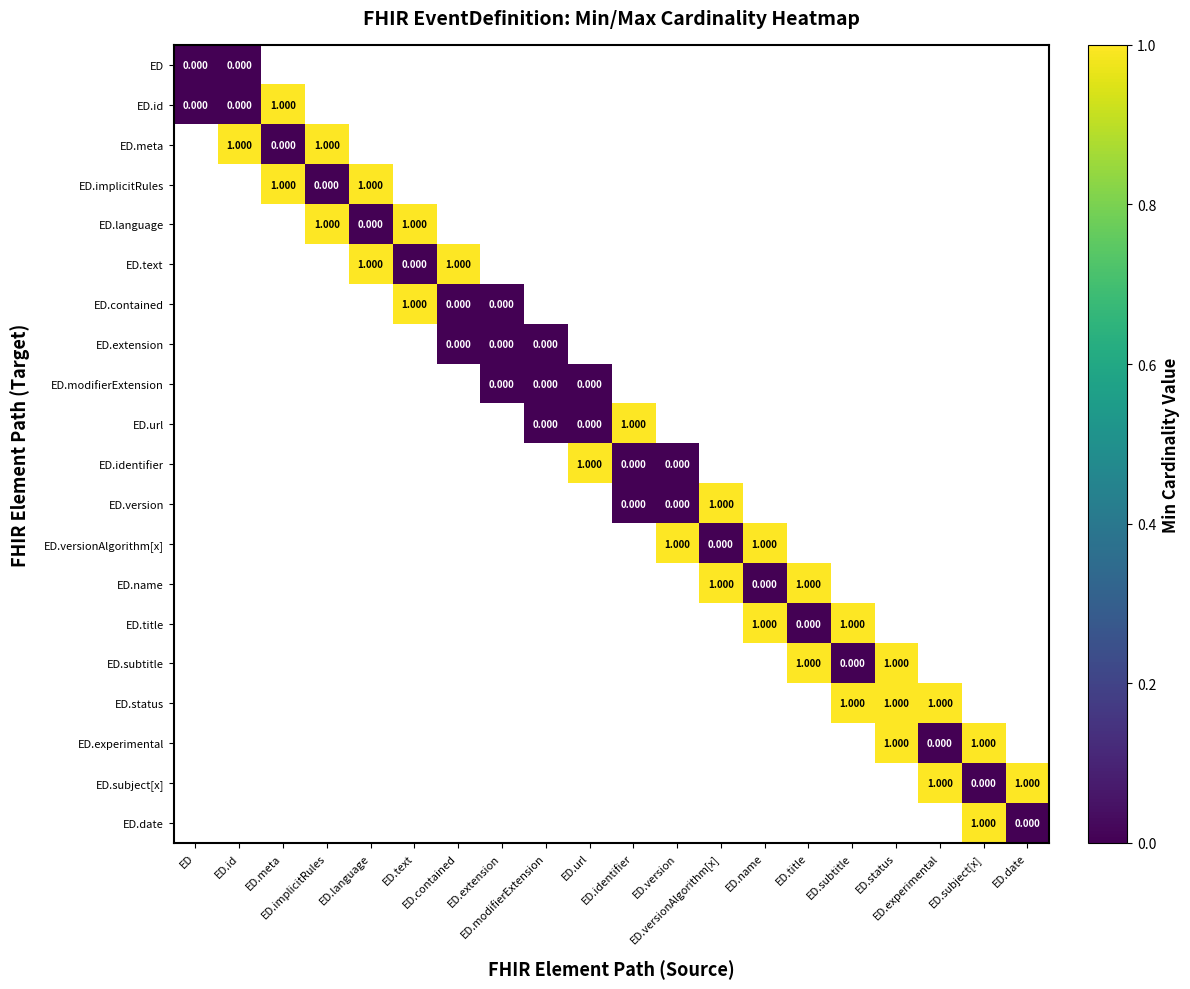

Count the number of data series in this chart.

20